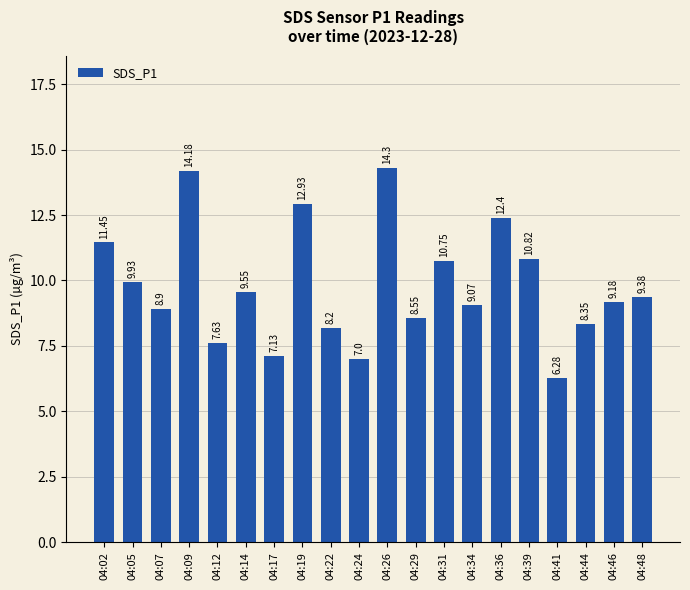

The chart shows a value of 8.9 at 04:07. True or false?

True